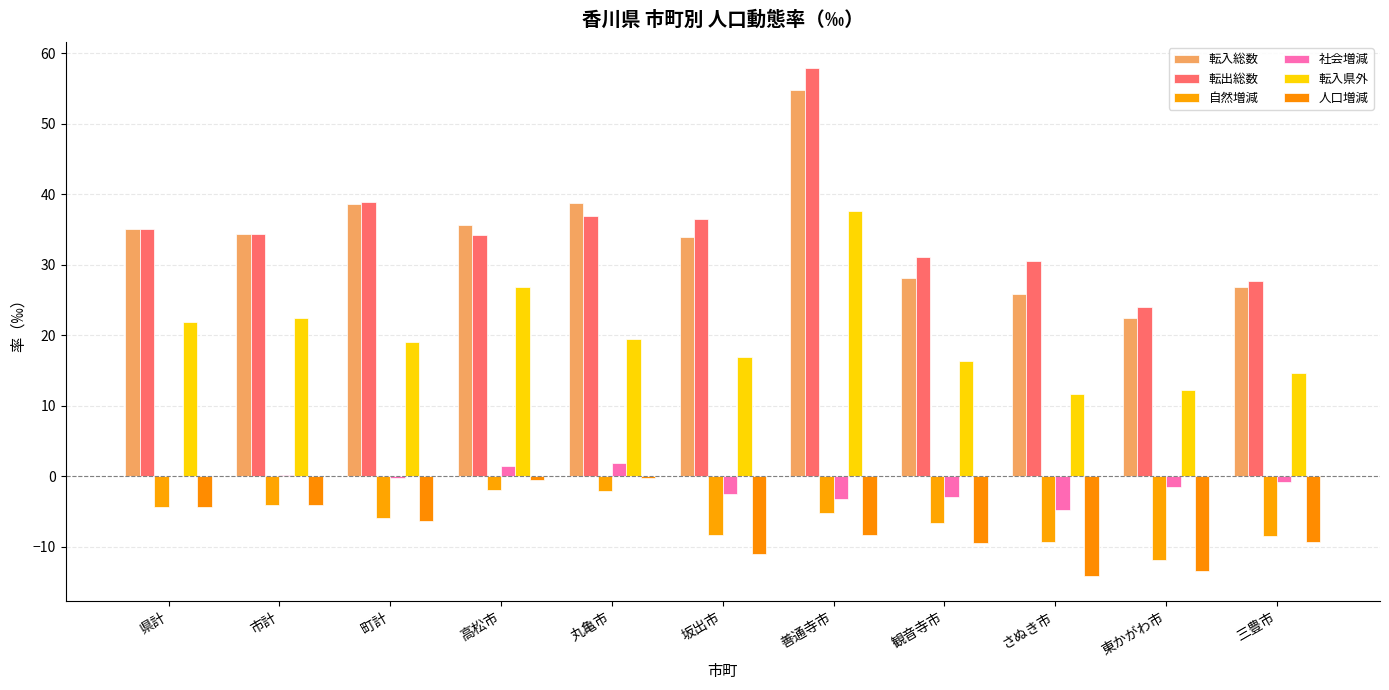

What is the approximate value of 自然増減 at 三豊市?

-8.5